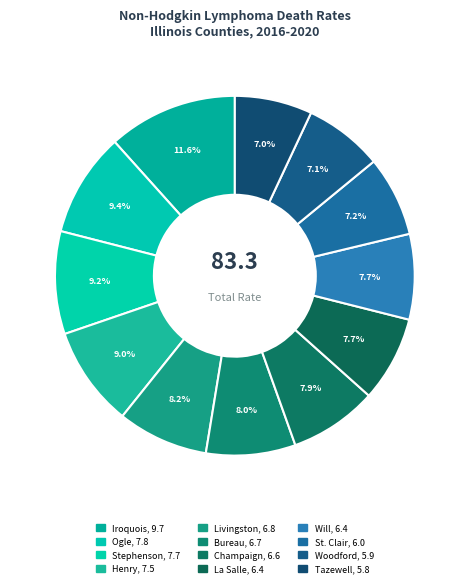

To the nearest percent, what is the difference between the largest and smallest slice percentages?

5%